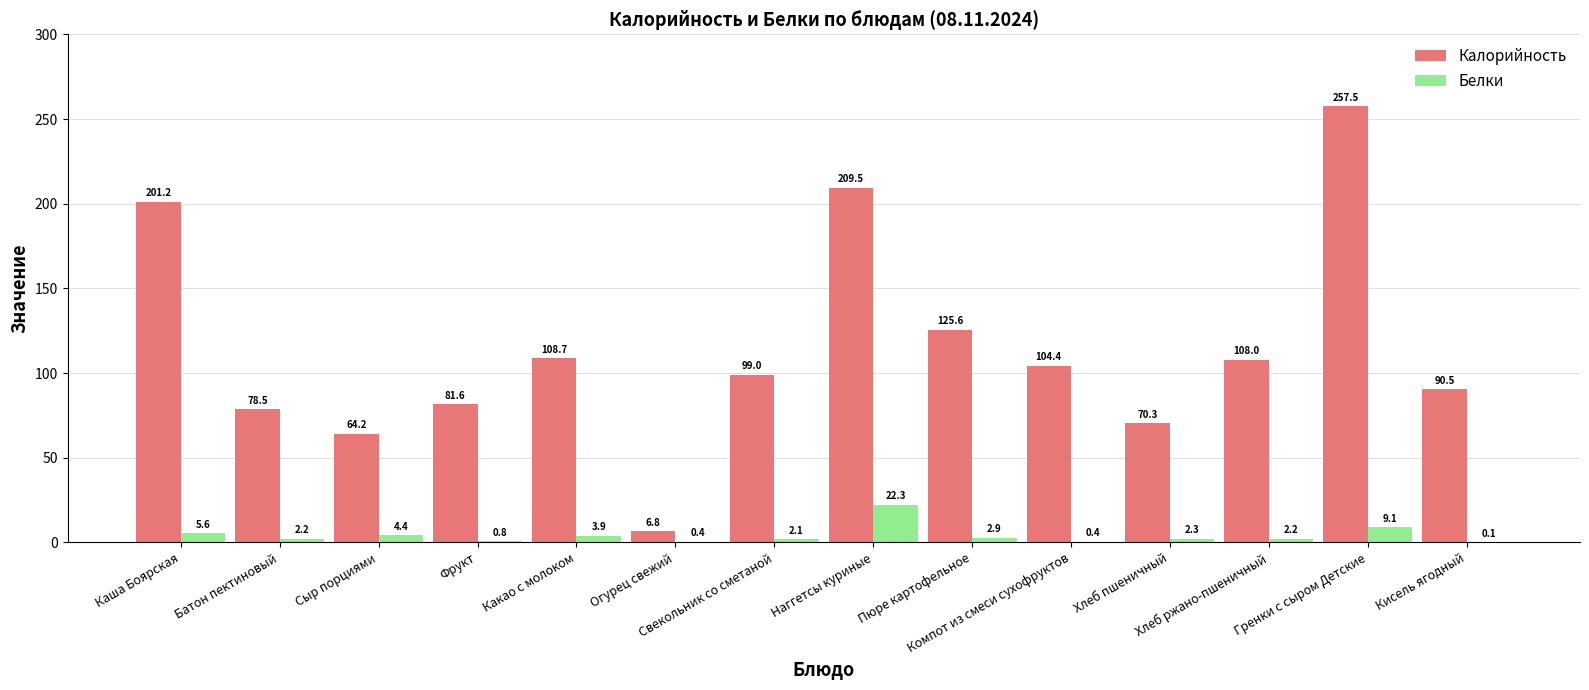

What is the highest value of the Калорийность series?

257.5